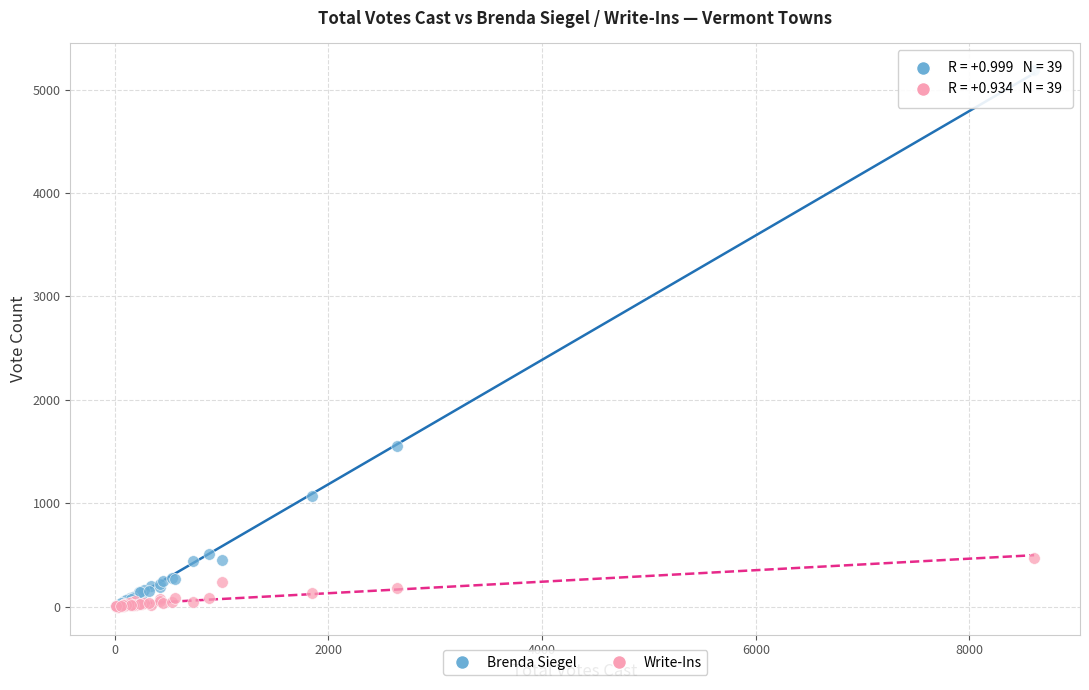

Across all series, what Y value is closest to 2593?

1550